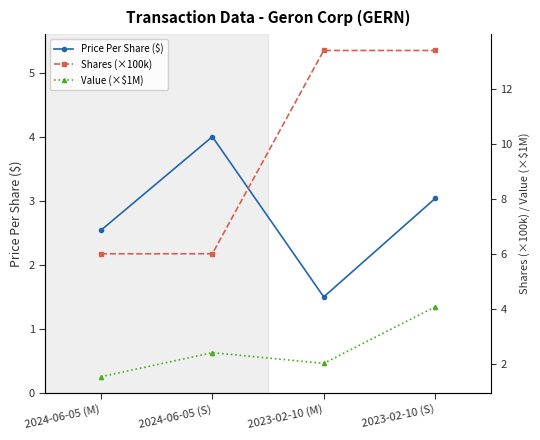

Reading right to left, what are all the values shown in this chart?

Price Per Share ($): 2023-02-10 (S)=3.0	2023-02-10 (M)=1.5	2024-06-05 (S)=4.0	2024-06-05 (M)=2.5
Shares (×100k): 2023-02-10 (S)=13.4	2023-02-10 (M)=13.4	2024-06-05 (S)=6.0	2024-06-05 (M)=6.0
Value (×$1M): 2023-02-10 (S)=4.1	2023-02-10 (M)=2.0	2024-06-05 (S)=2.4	2024-06-05 (M)=1.5